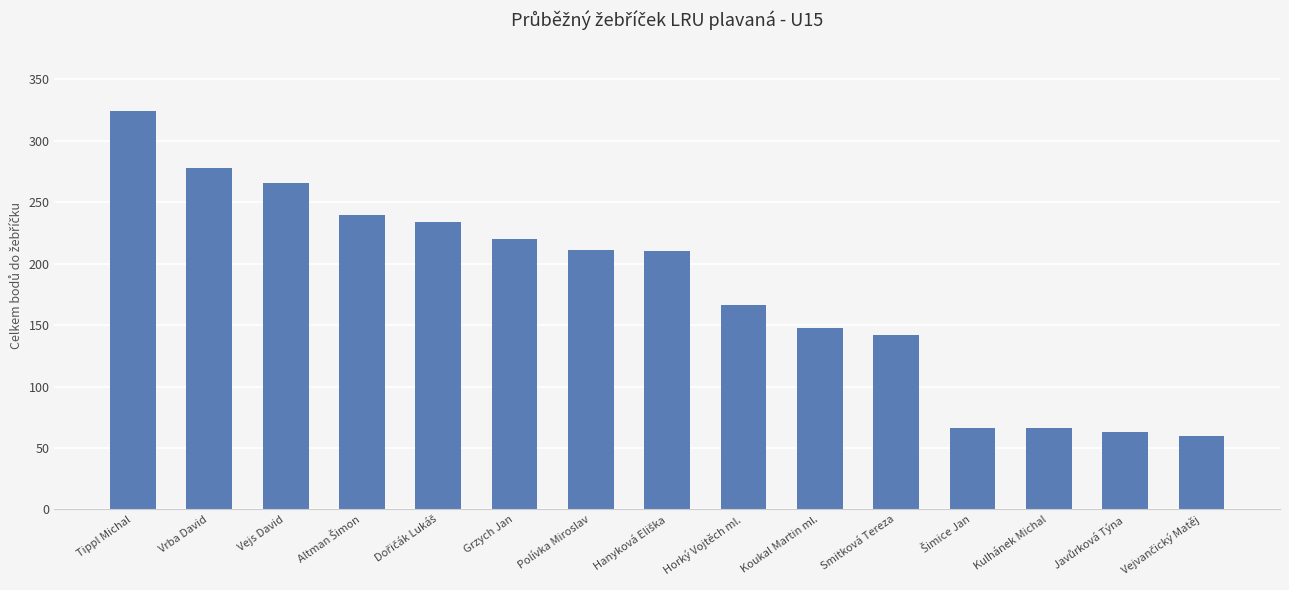

How many data points does each series have?

15